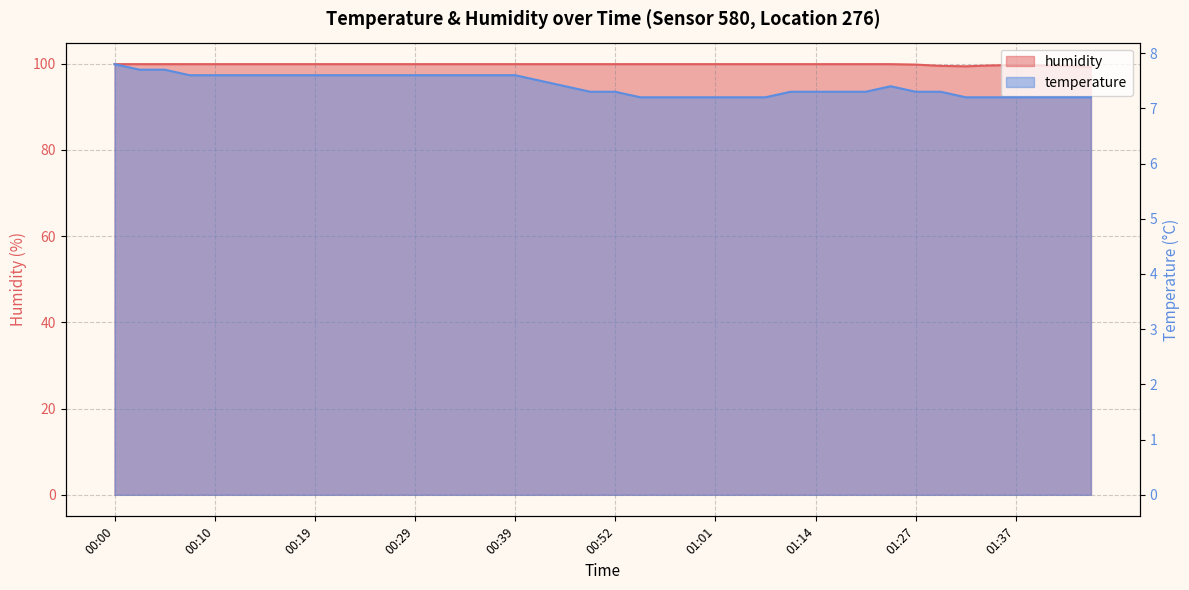

Between 00:27 and 00:05, which is larger?

00:05